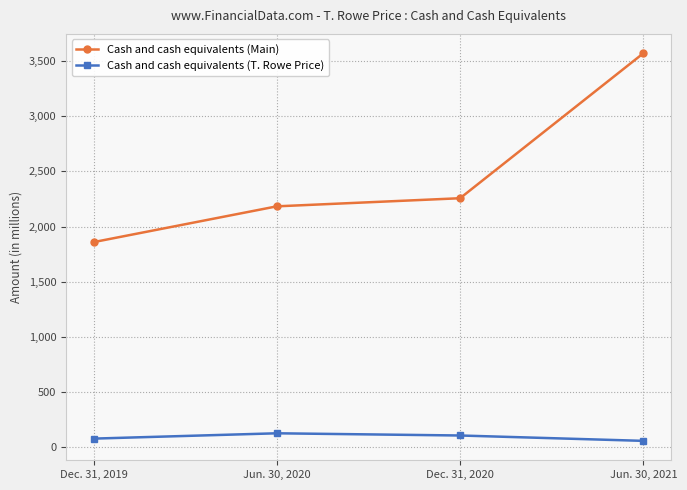

Reading right to left, list all the values displayed in this chart.

Cash and cash equivalents (Main): 3571.0	2256.5	2182.9	1858.3
Cash and cash equivalents (T. Rowe Price): 56.1	104.8	124.8	76.5